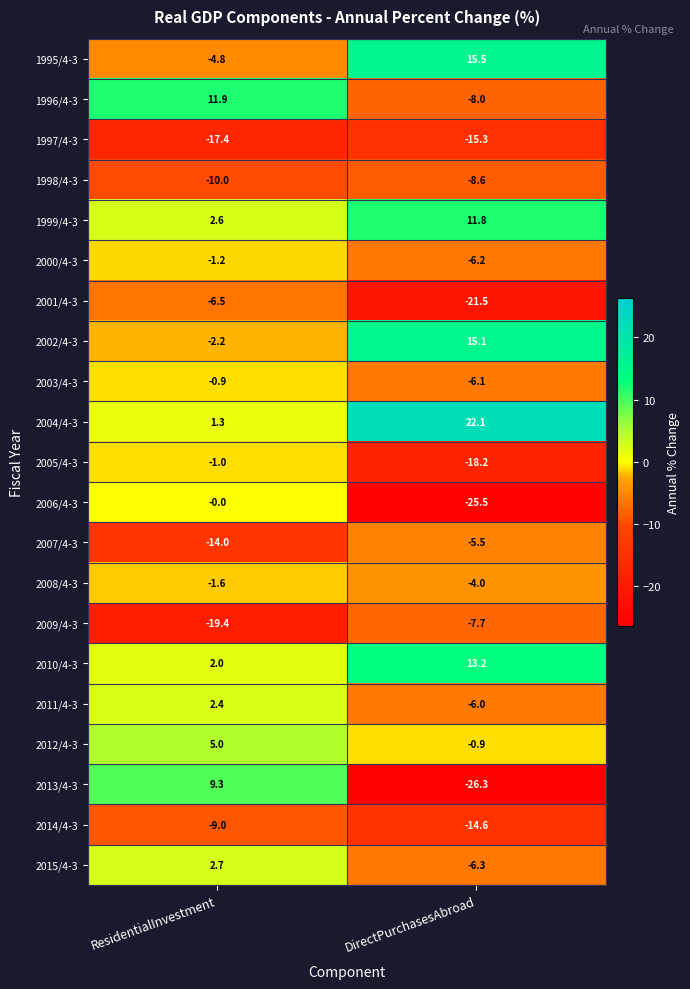

What is the difference between the highest and lowest values at ResidentialInvestment?

31.3